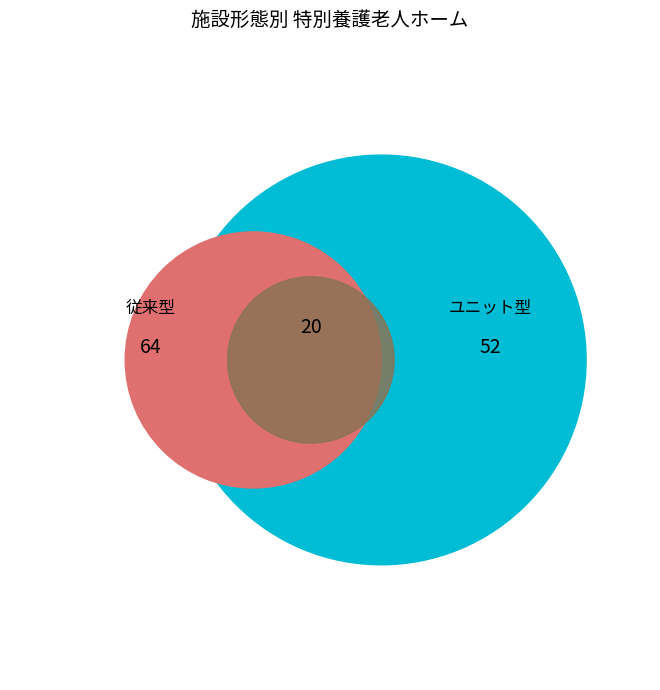

Is there a majority slice in this chart?

Yes